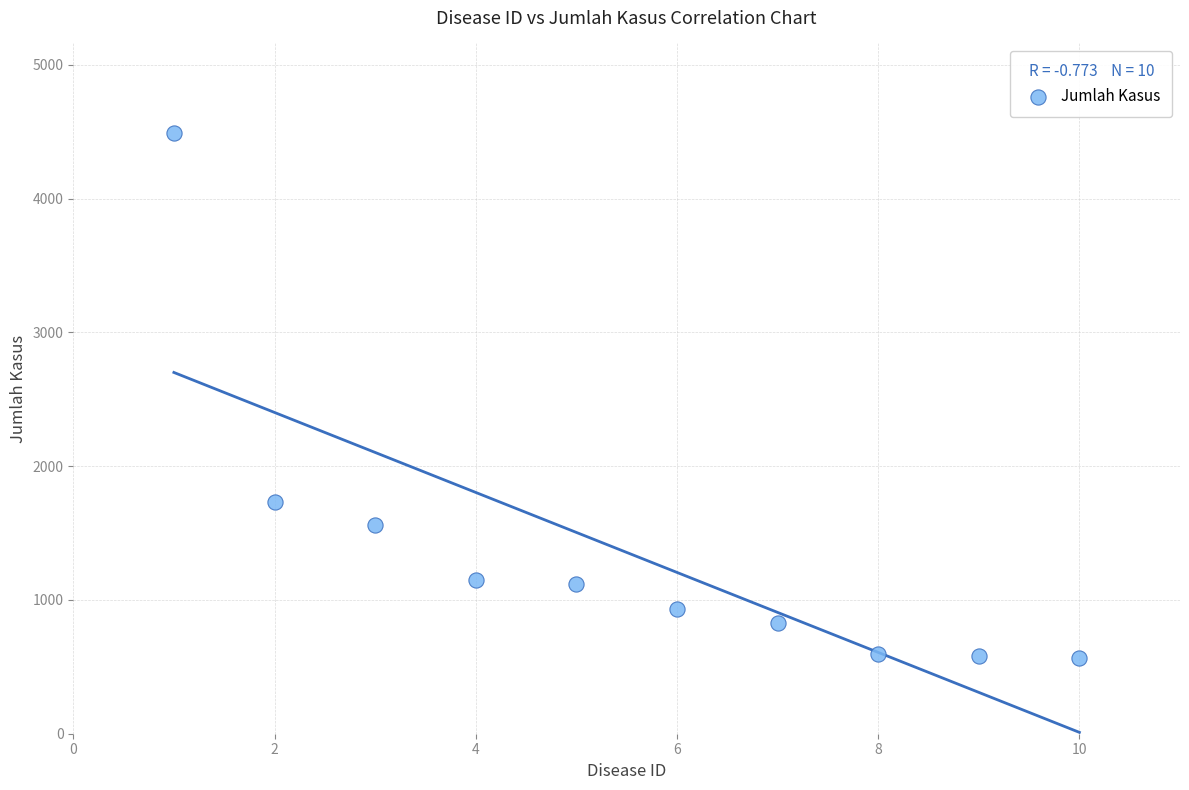

What Y value in the scatter plot is closest to 2526?

1729